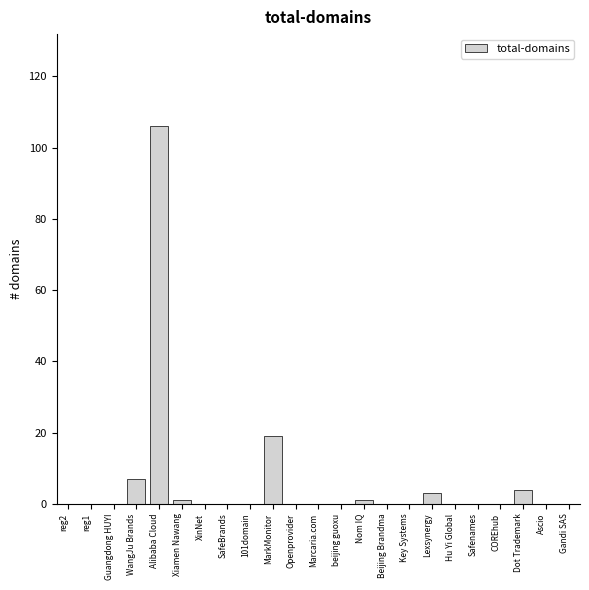

Reading left to right, extract all data points from this chart.

reg2=0	reg1=0	Guangdong HUYI=0	WangJu Brands=7	Alibaba Cloud=106	Xiamen Nawang=1	XinNet=0	SafeBrands=0	101domain=0	MarkMonitor=19	Openprovider=0	Marcaria.com=0	beijing guoxu=0	Nom IQ=1	Beijing Brandma=0	Key Systems=0	Lexsynergy=3	Hu Yi Global=0	Safenames=0	COREhub=0	Dot Trademark=4	Ascio=0	Gandi SAS=0